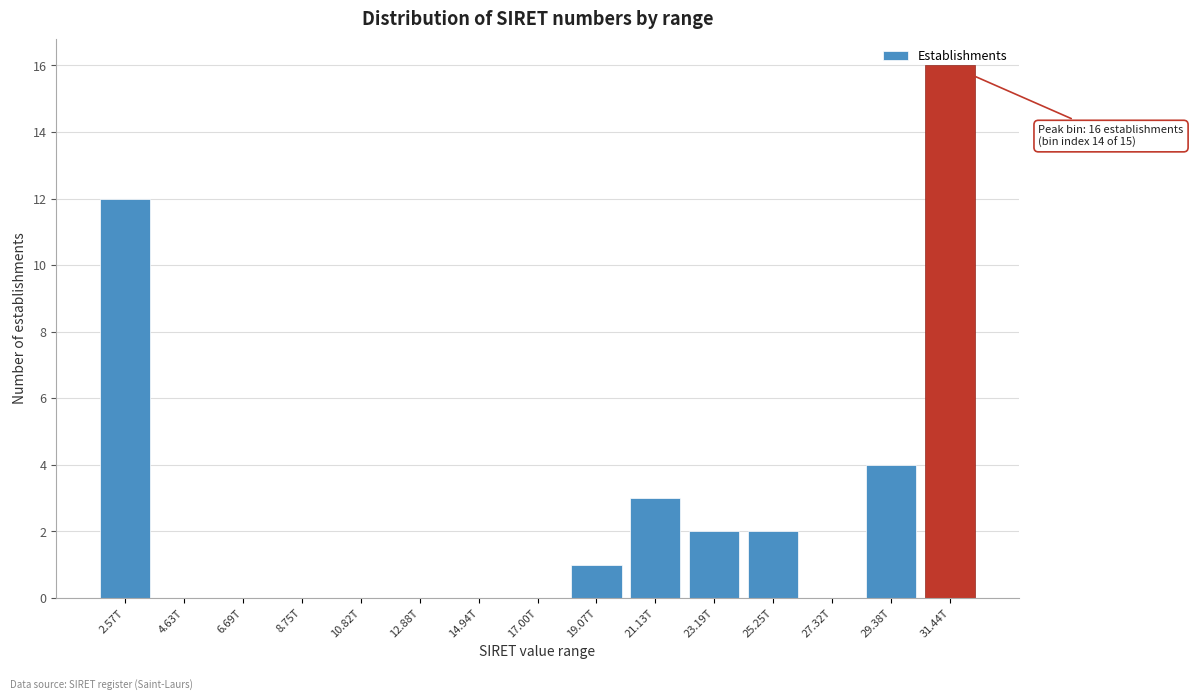

The value at 4.63T is 0. True or false?

True